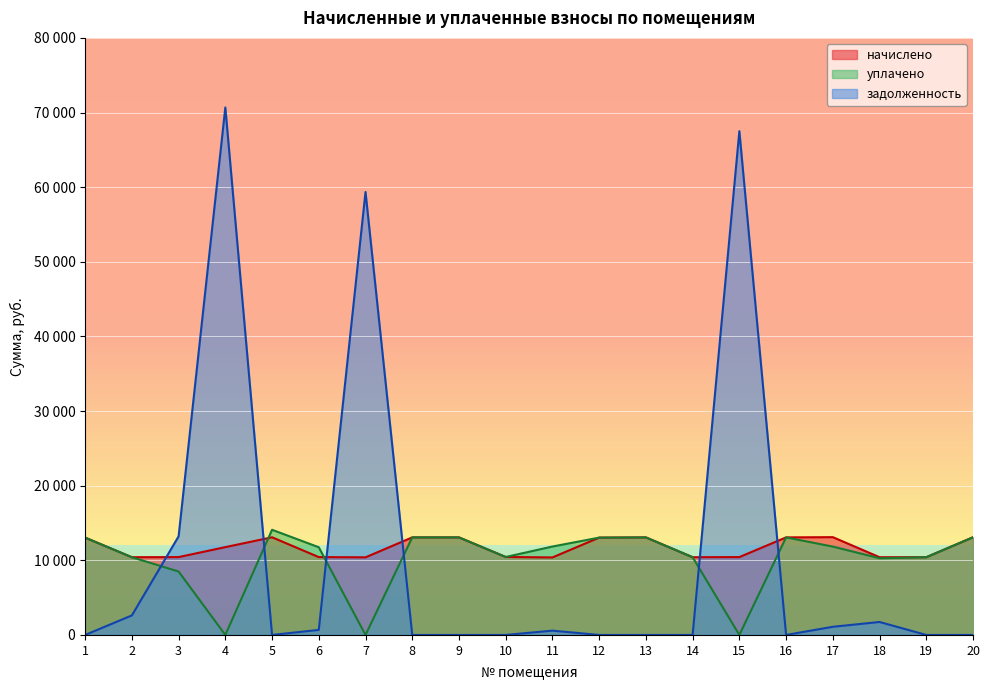

Which has a higher value, 17 or 10?

17